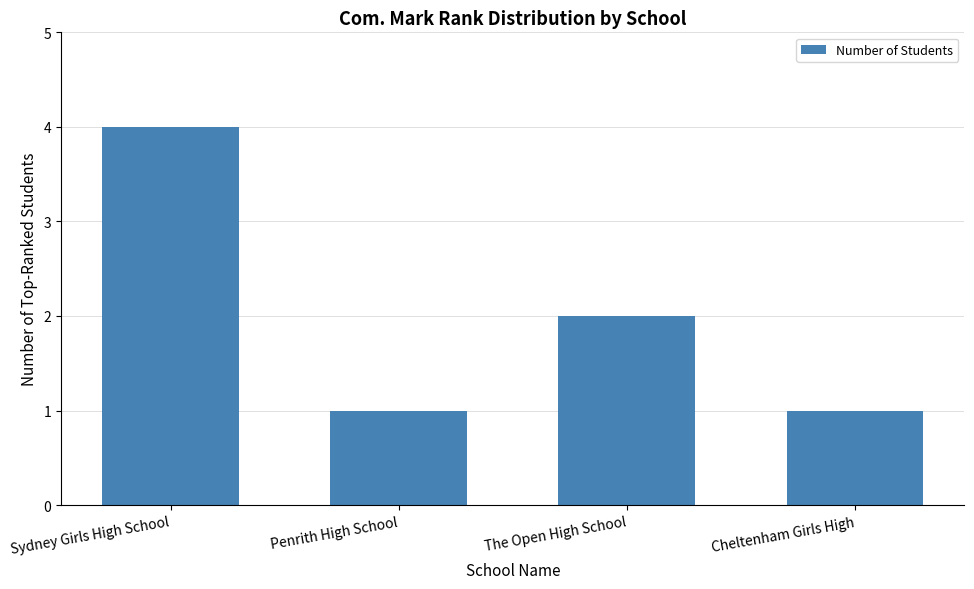

Which has a higher value, Sydney Girls High School or The Open High School?

Sydney Girls High School